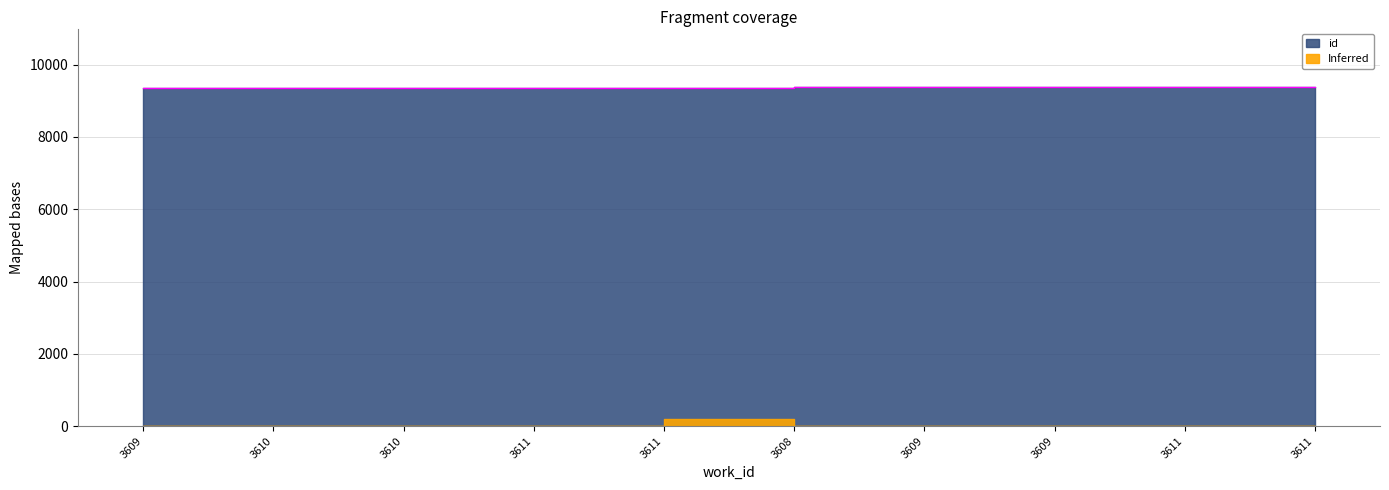

Reading right to left, list all the values displayed in this chart.

3611=9376	3611=9374	3609=9373	3609=9371	3608=9370	3611=9368	3611=9367	3610=9365	3610=9364	3609=9362